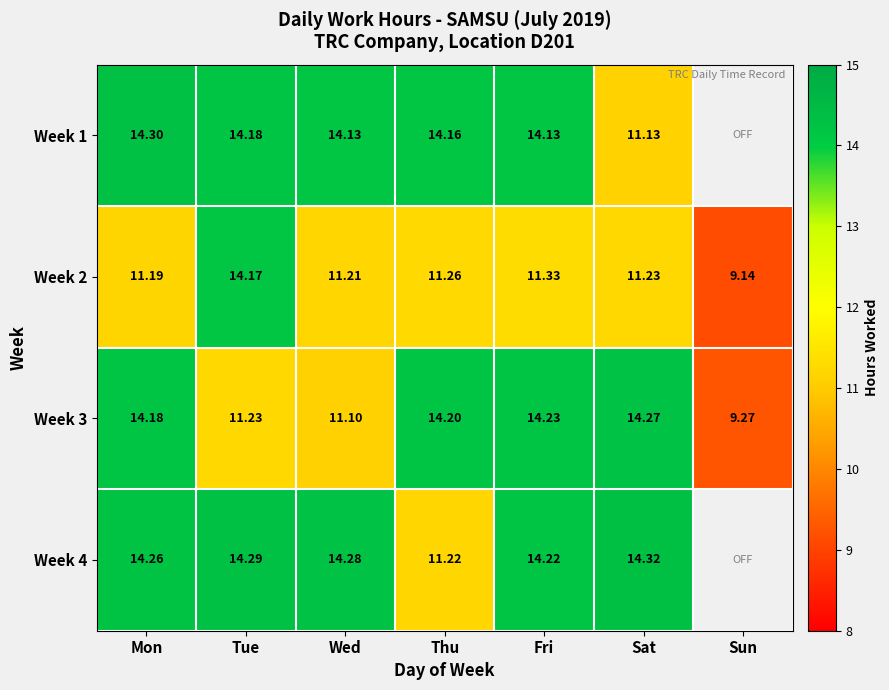

What is the spread (max minus min) of values at Sat?

3.2